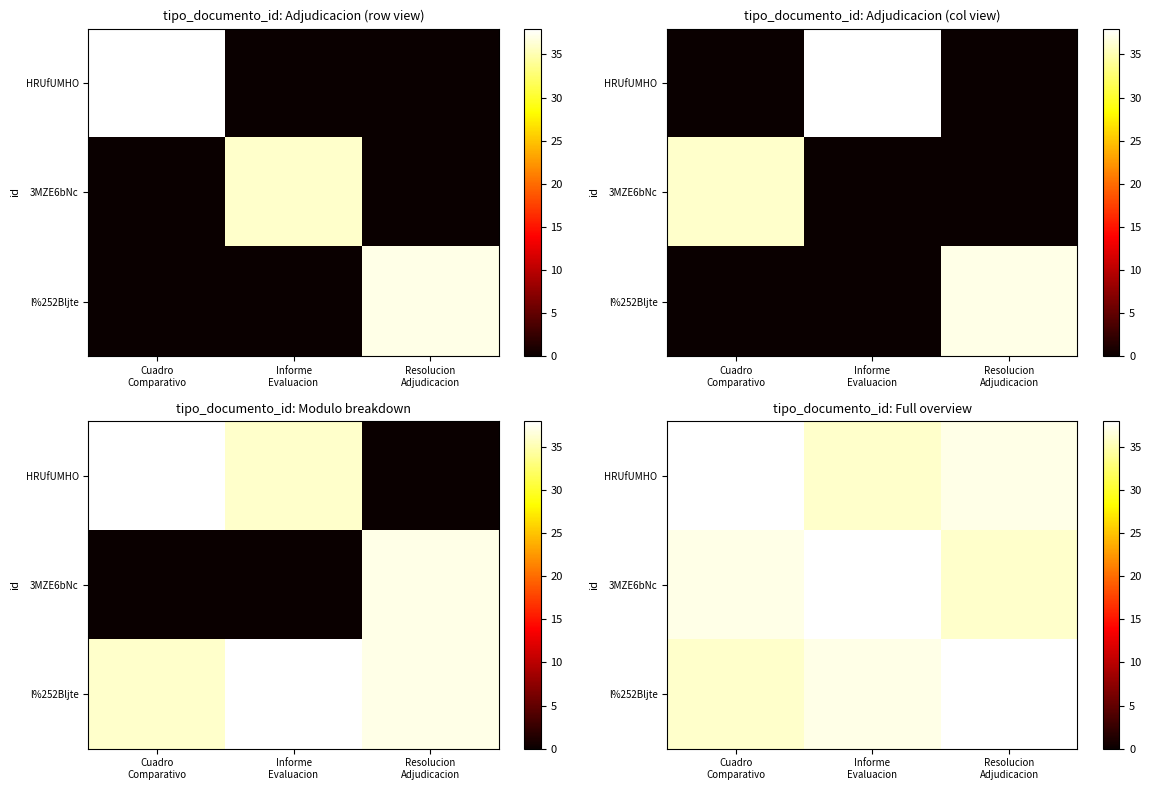

Between Cuadro Comparativo and Informe Evaluacion, which series saw the biggest shift?

HRUfUMHO